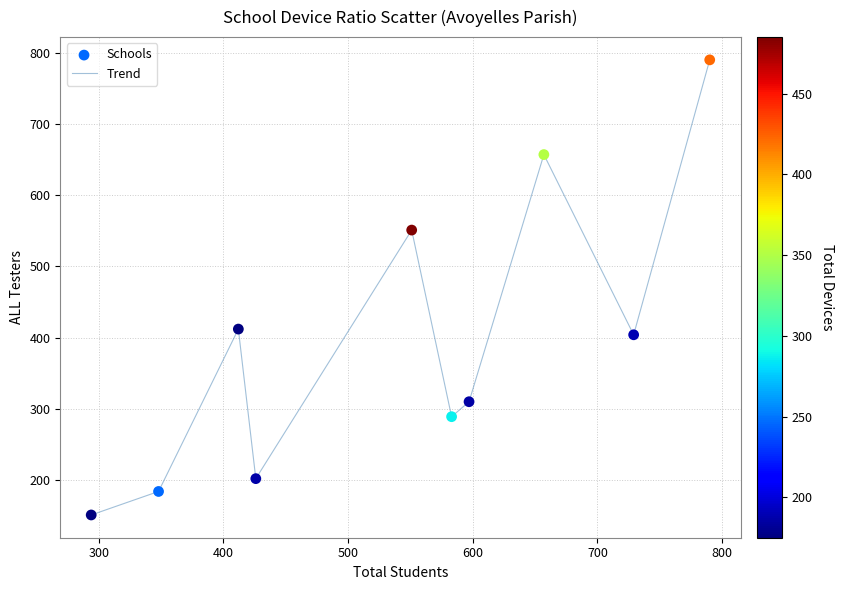

What is the minimum value shown in the chart?

151